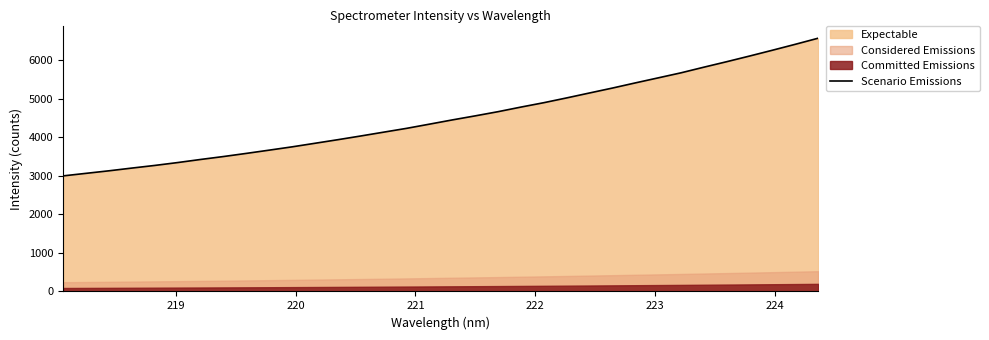

Does the chart have visible grid lines?

No